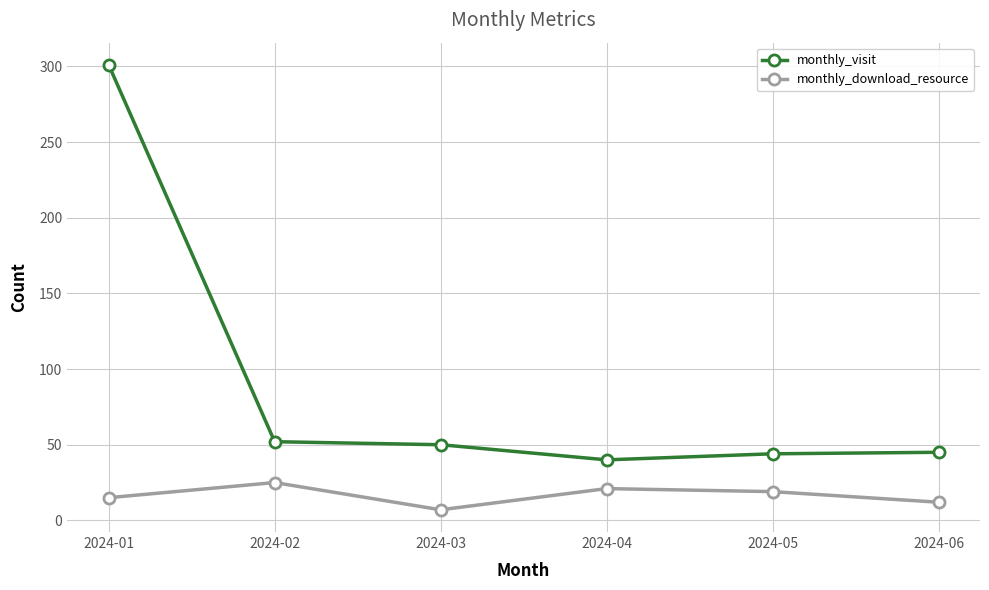

Is it true that monthly_visit equals 22 at 2024-04?

False